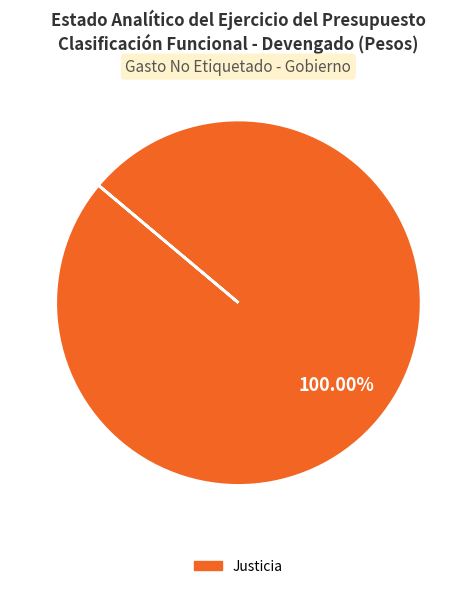

Count the number of slices in the pie.

1